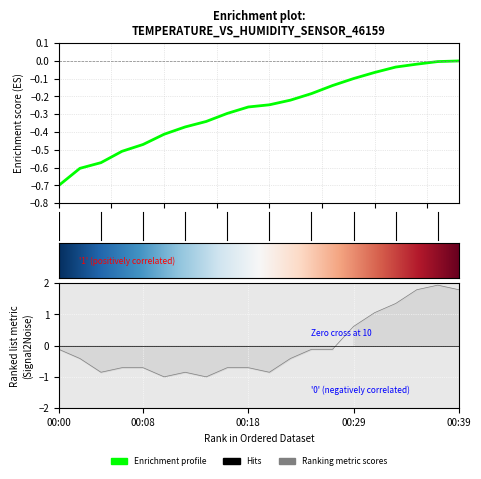

Does the chart display data point markers on the line(s)?

No